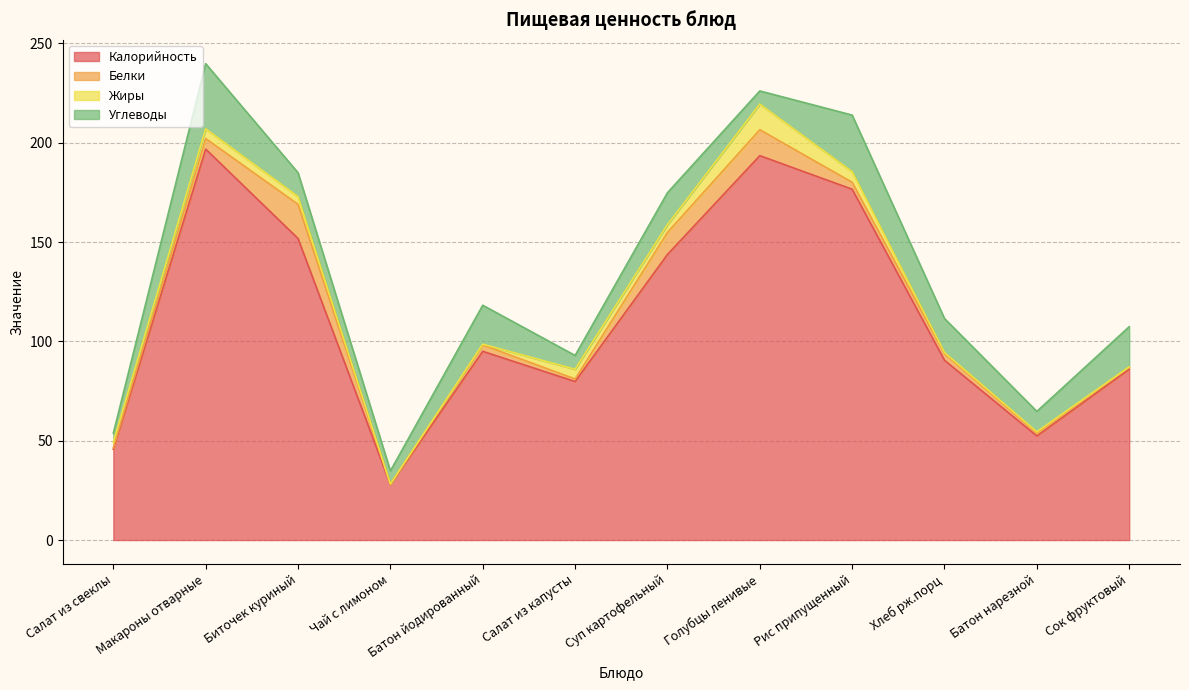

What is the label of the 6th point from the right?

Суп картофельный